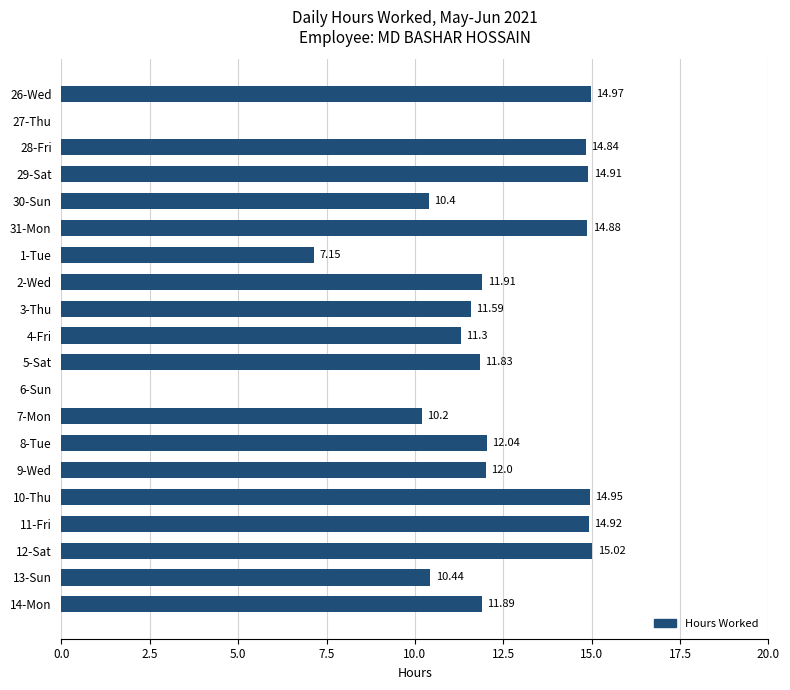

What is the sum of the values at 10-Thu and 28-Fri?

29.8